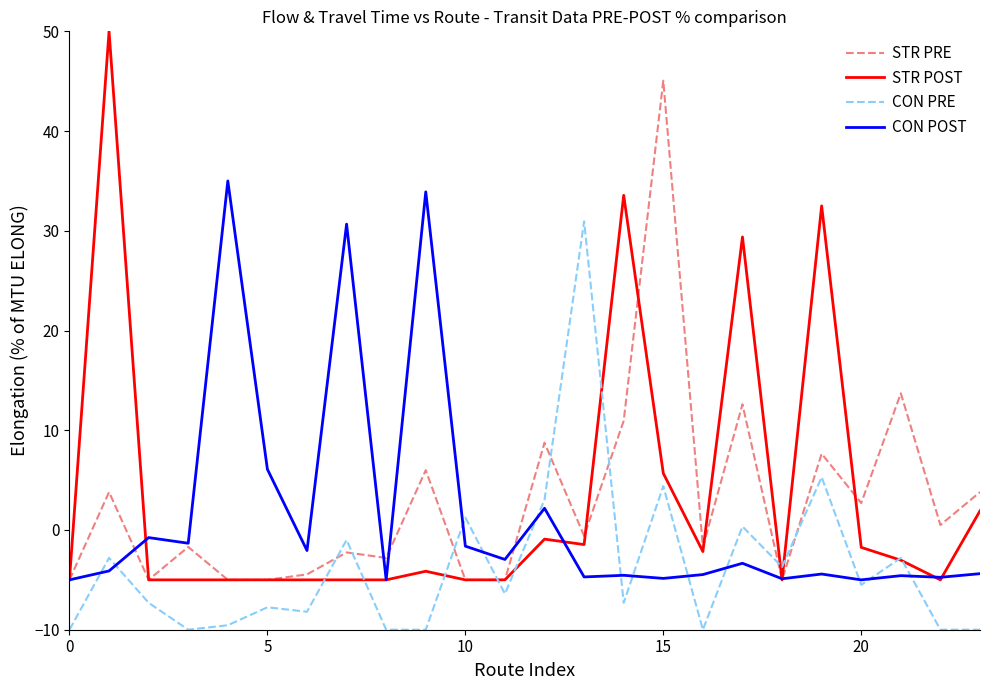

Which series has the widest spread of values?

STR POST